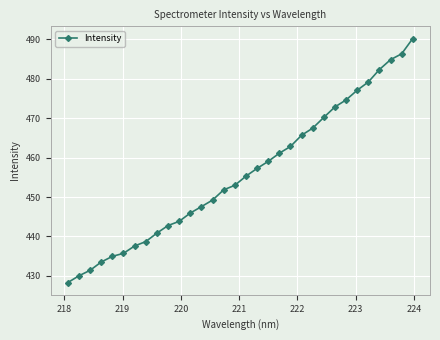

What is the value of the 23rd point from the left?

467.5